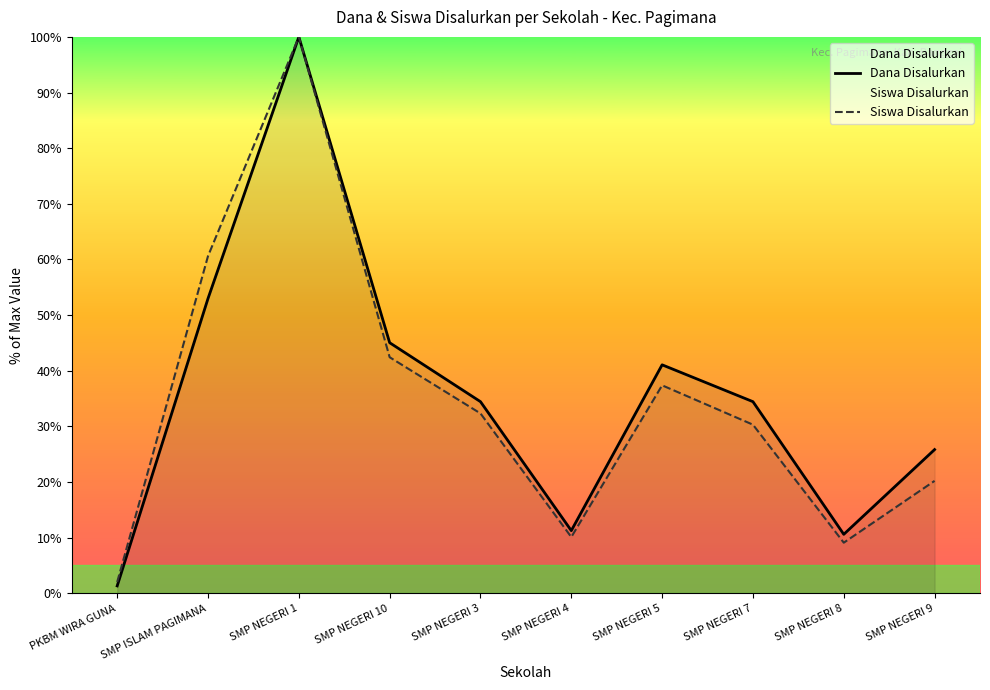

Does the chart have visible grid lines?

No